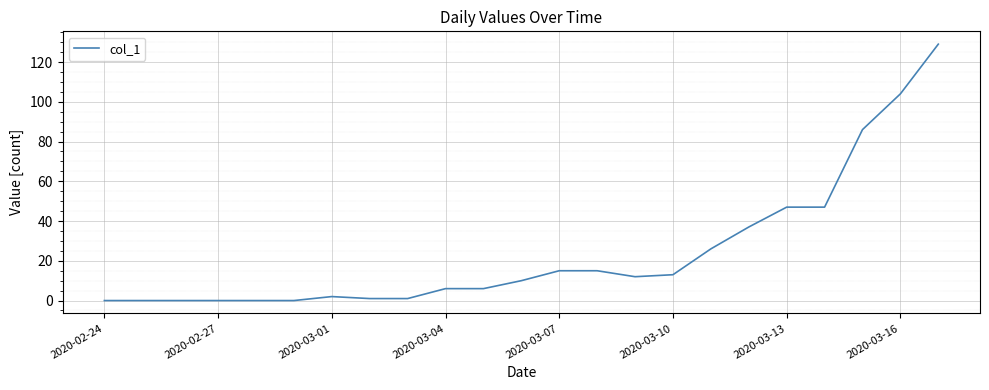

What is the maximum value shown in the chart?

129